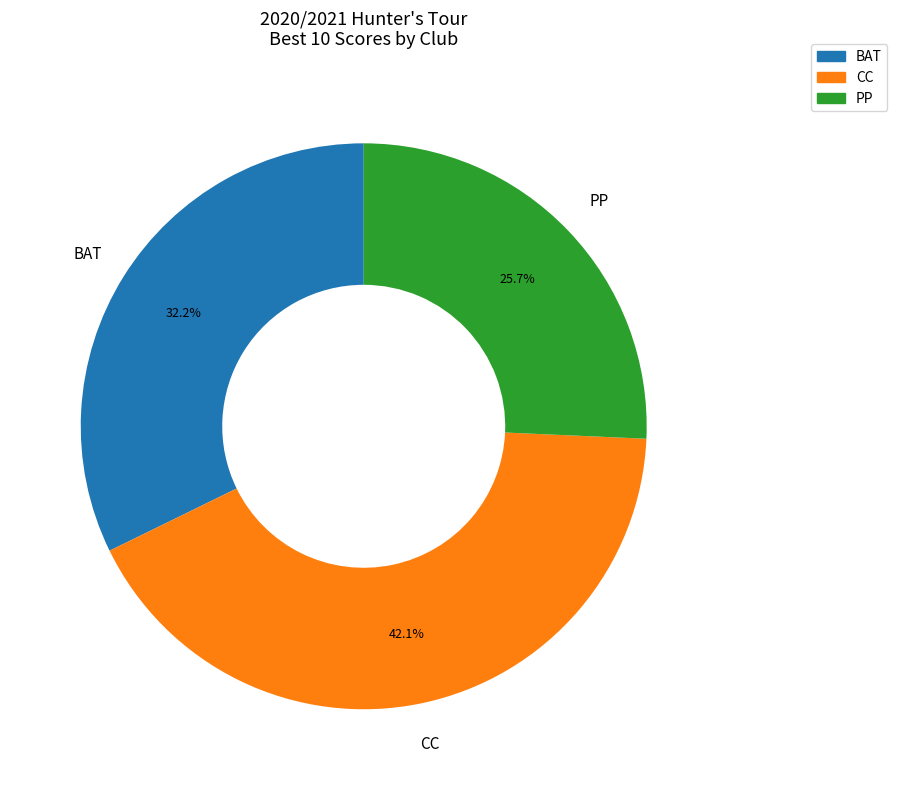

Does any single category account for the majority?

No